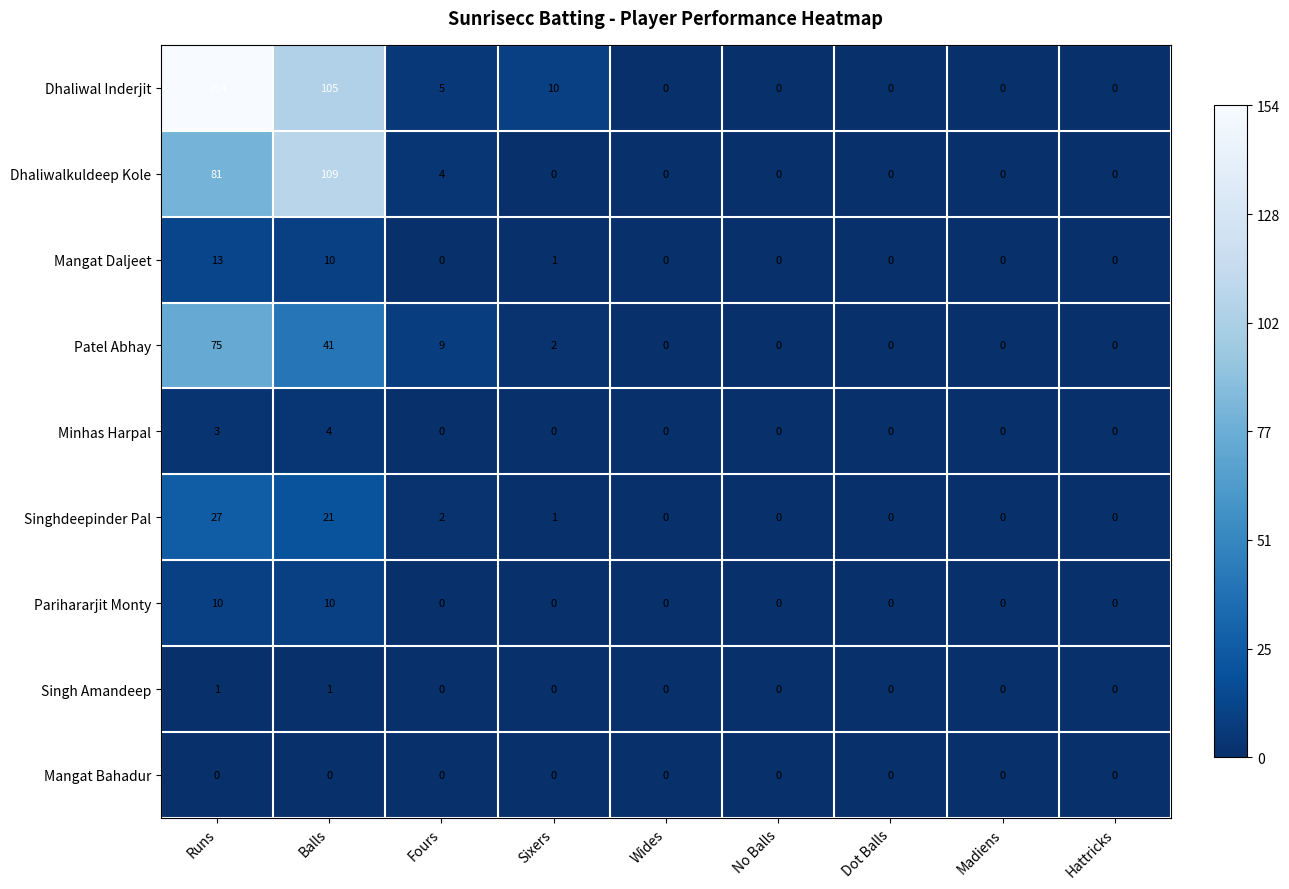

What is the difference between the second highest and minimum values in the Patel Abhay series?

41